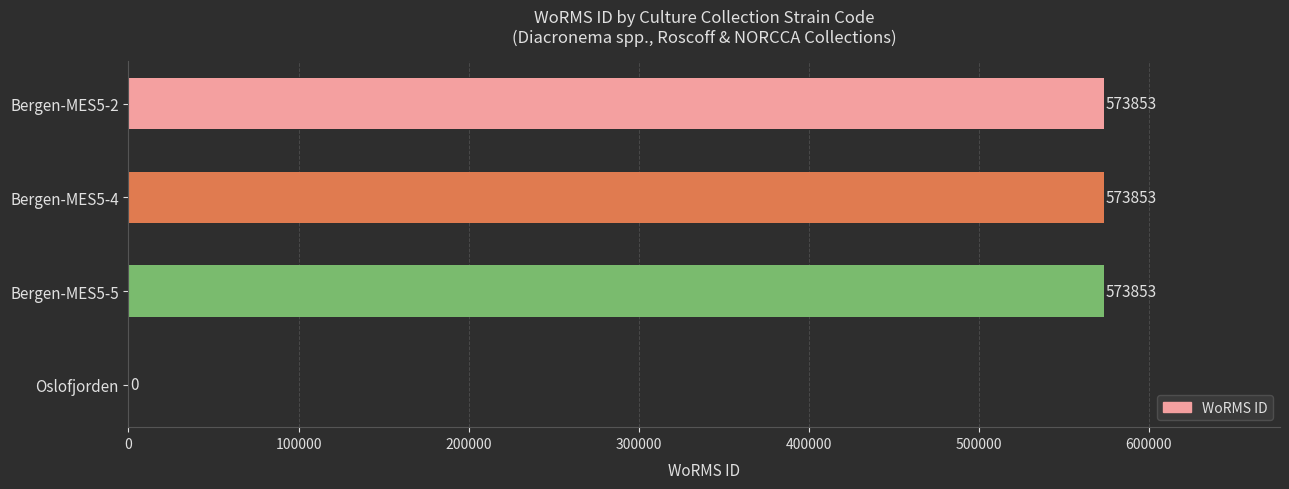

What is the sum of the values at Bergen-MES5-2 and Bergen-MES5-4?

1147706